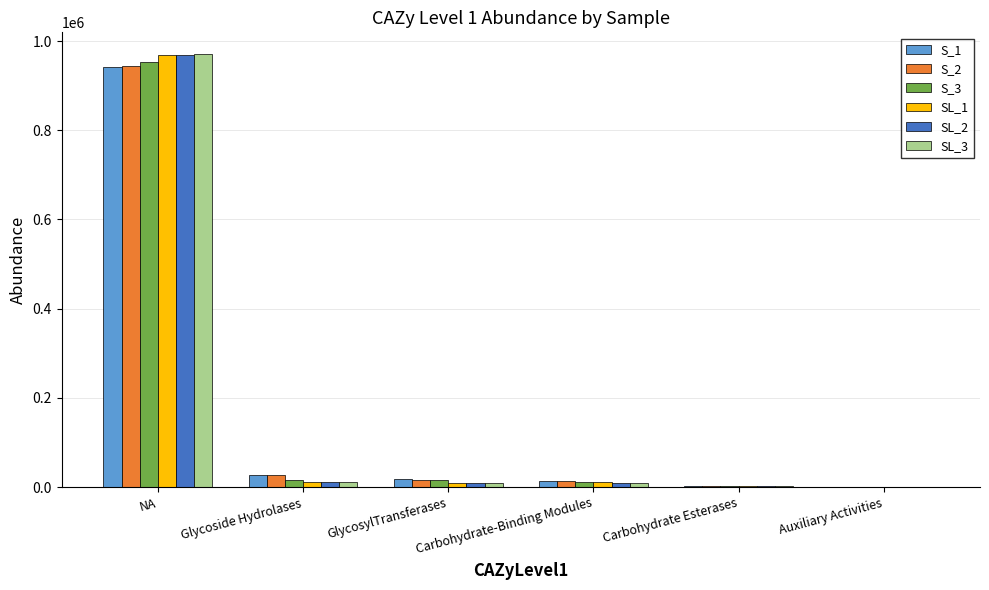

What is the sum of all SL_1 values?

1003534.4